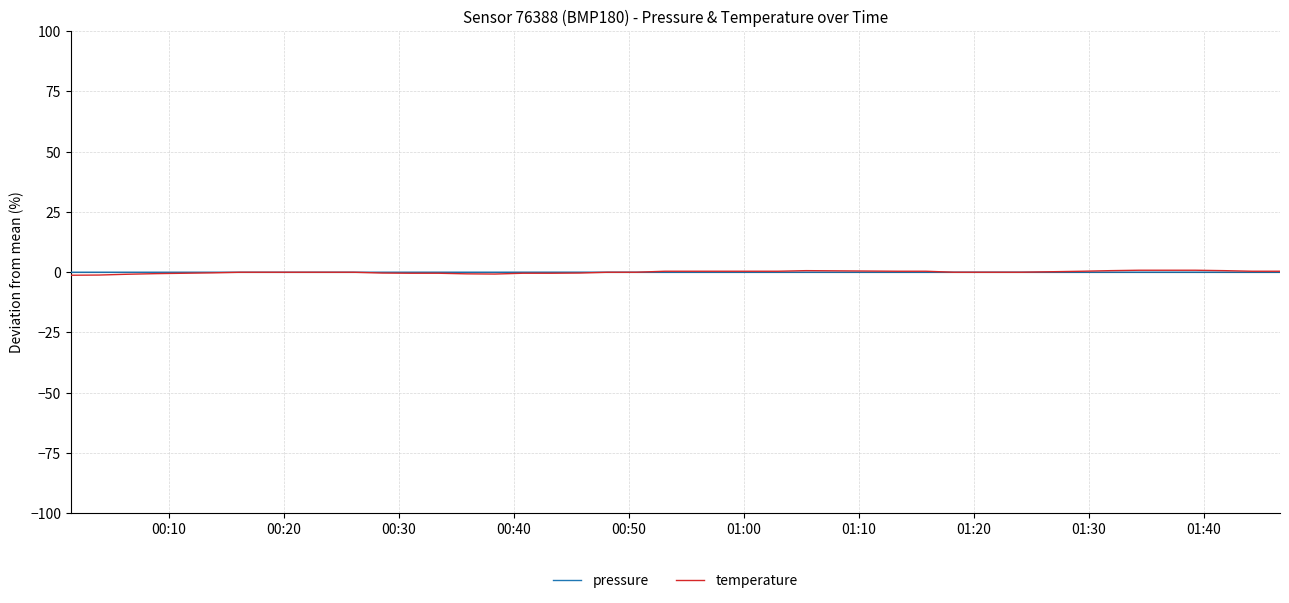

How many lines are shown in the chart?

2